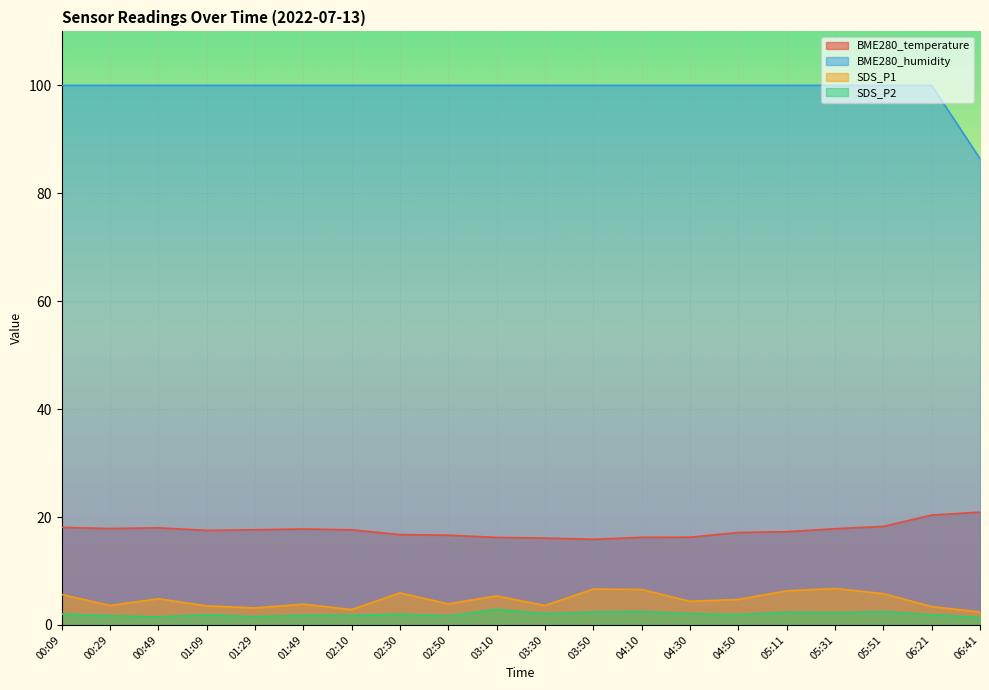

Which series has the largest total across all categories?

BME280_humidity